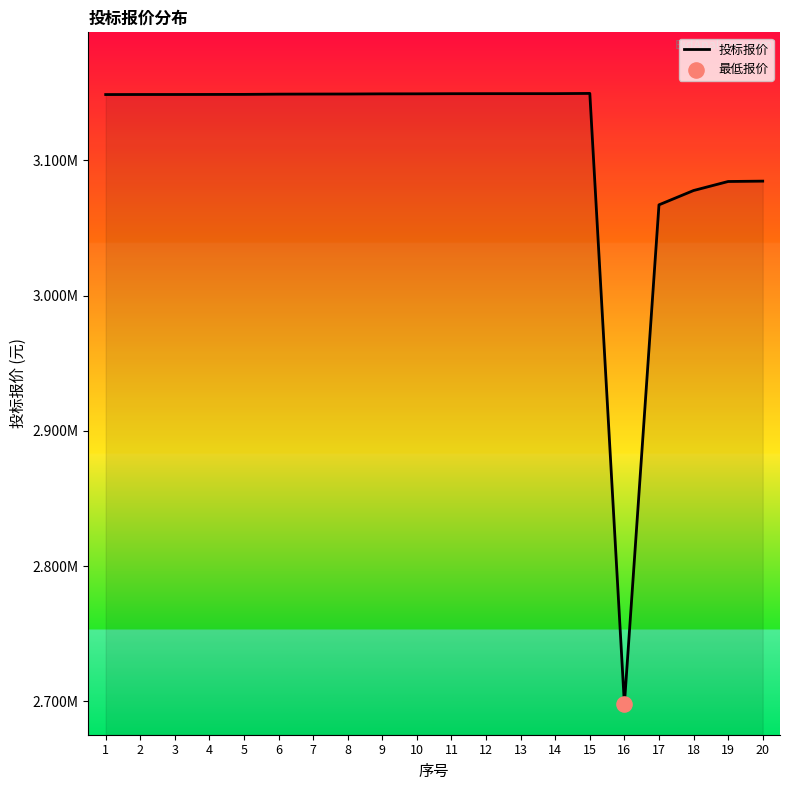

What is the change in value from 1 to 7?

+363.7